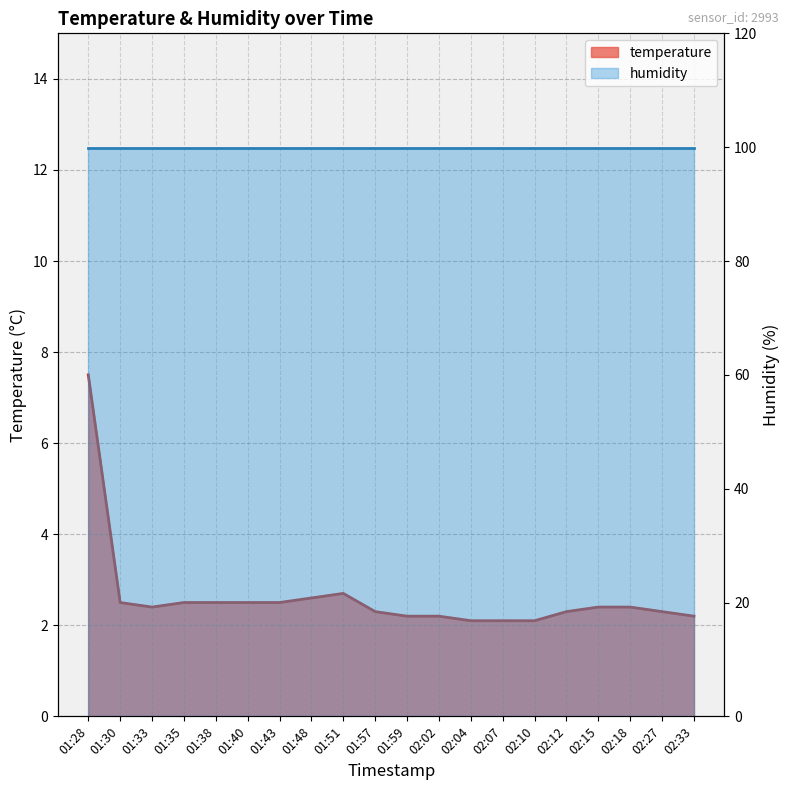

True or false: the data shows 7.5 at 01:28.

True